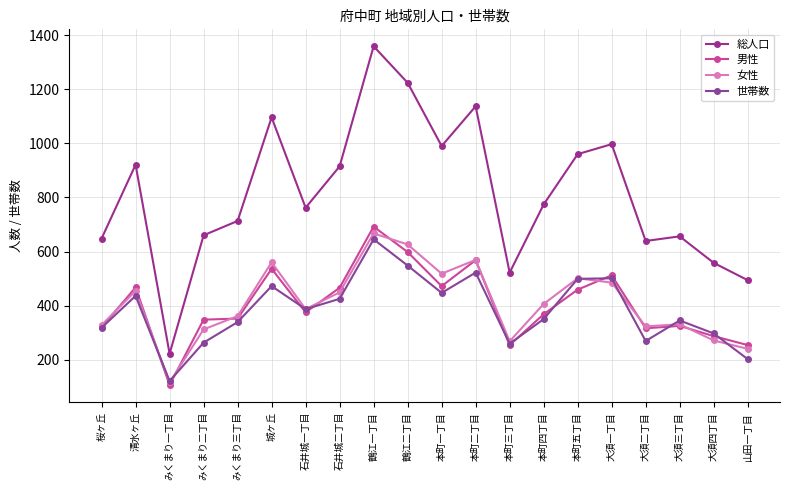

What is the label of the 18th point from the right?

みくまり一丁目